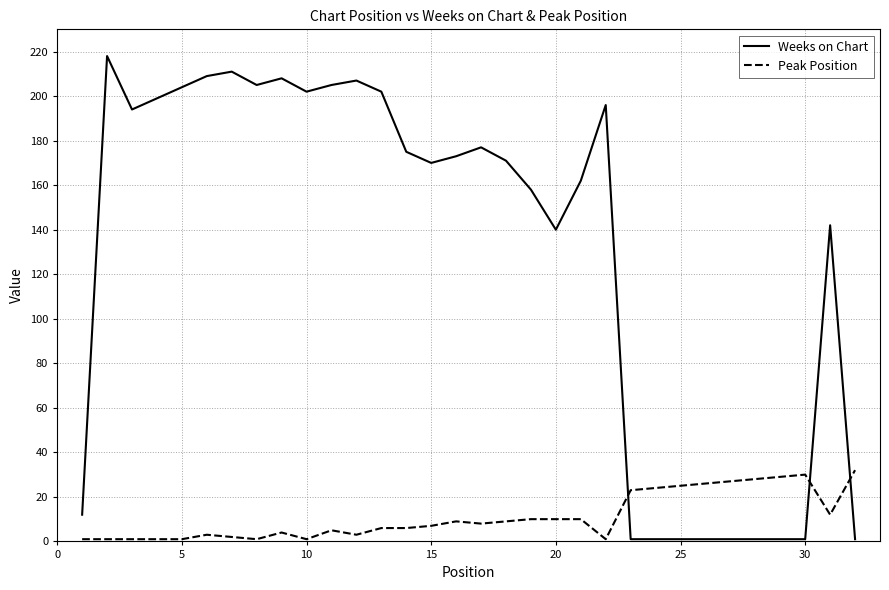

How many times do Weeks on Chart and Peak Position cross each other?

3